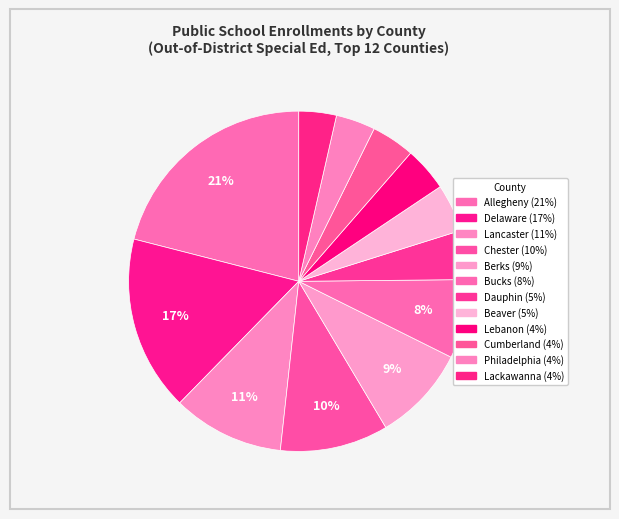

What is the ratio of the value at Delaware to the value at Chester?

1.6